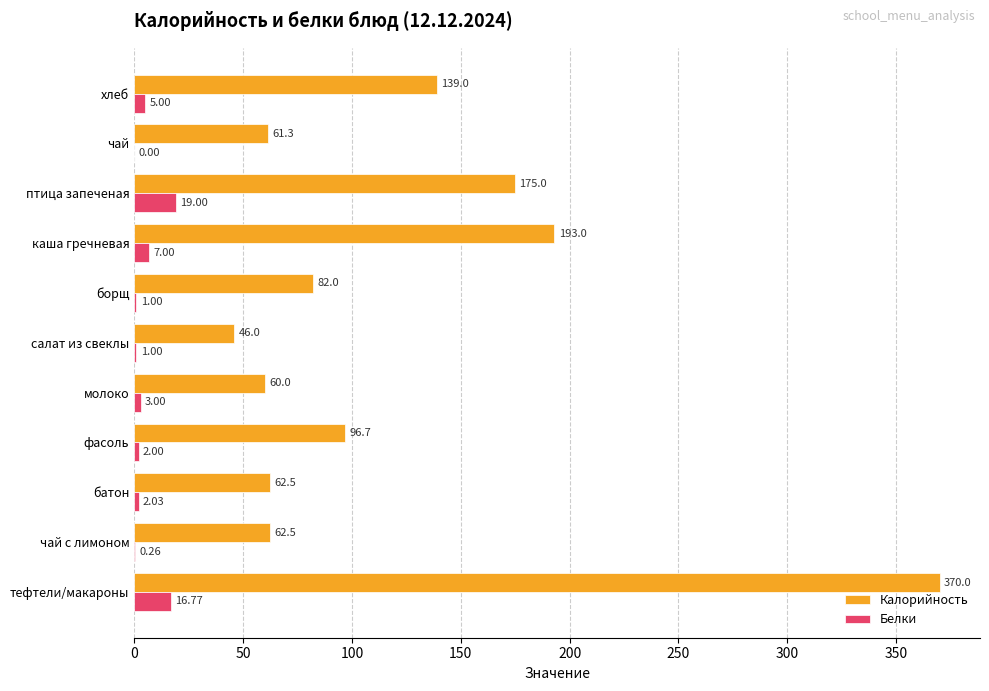

At which label is Белки closest to 9?

каша гречневая